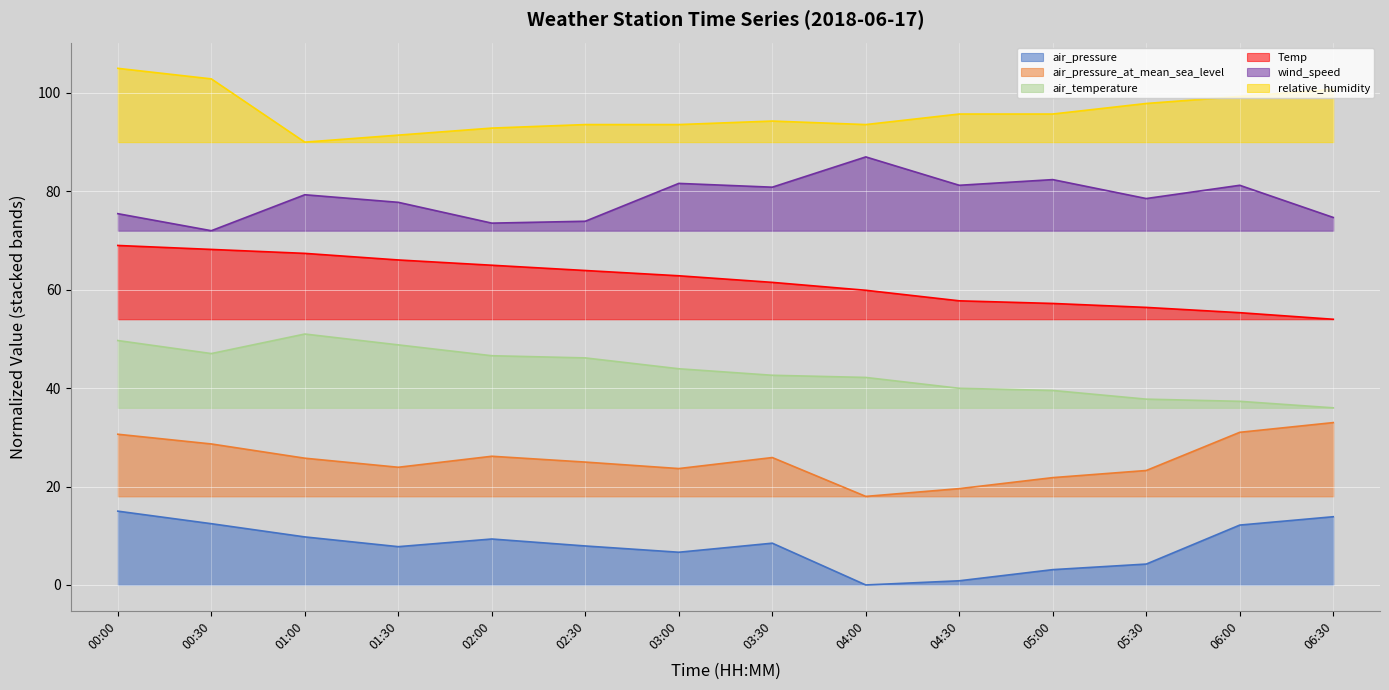

At which category is the sum across all series the highest?

00:00